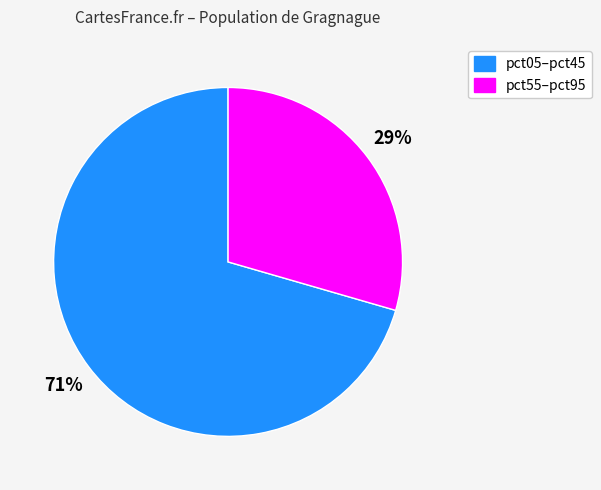

How many slices are in this pie chart?

2